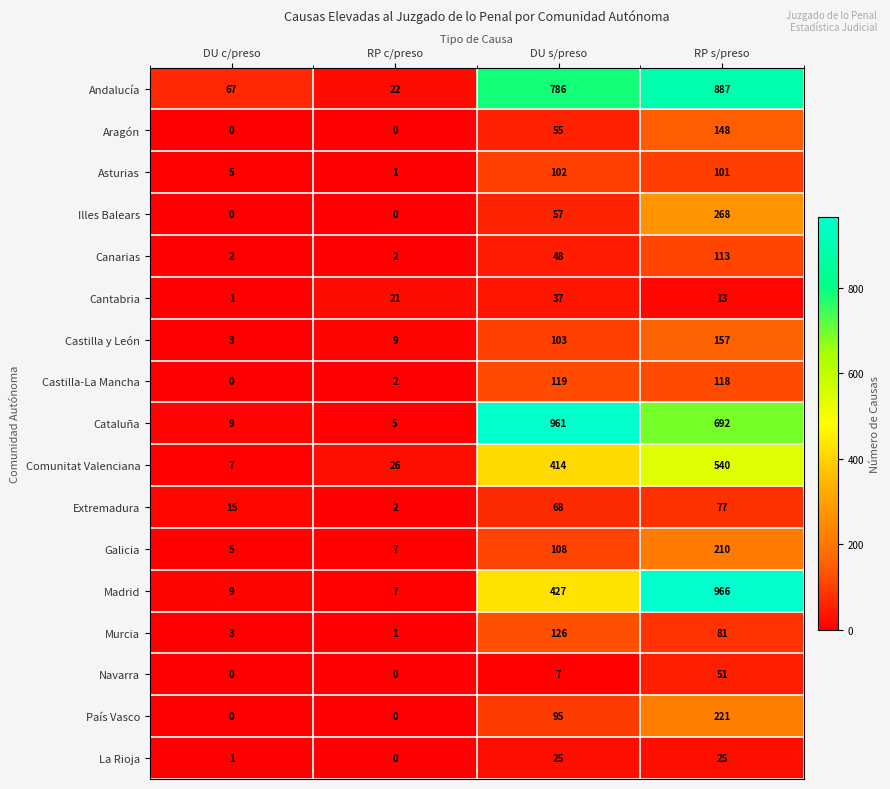

Rank the series at RP s/preso from highest to lowest value.

Madrid, Andalucía, Cataluña, Comunitat Valenciana, Illes Balears, País Vasco, Galicia, Castilla y León, Aragón, Castilla-La Mancha, Canarias, Asturias, Murcia, Extremadura, Navarra, La Rioja, Cantabria